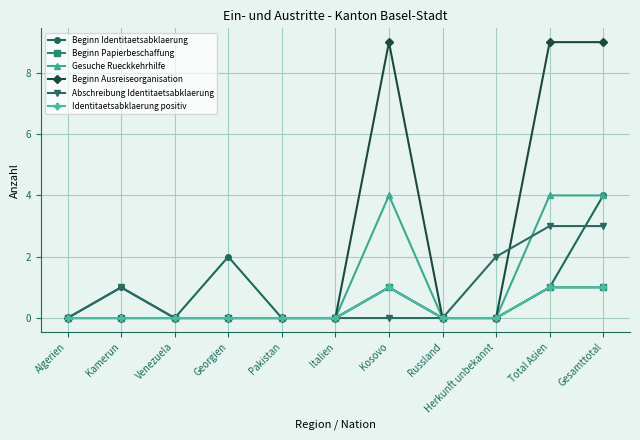

Is this an area chart (filled region under the line)?

No